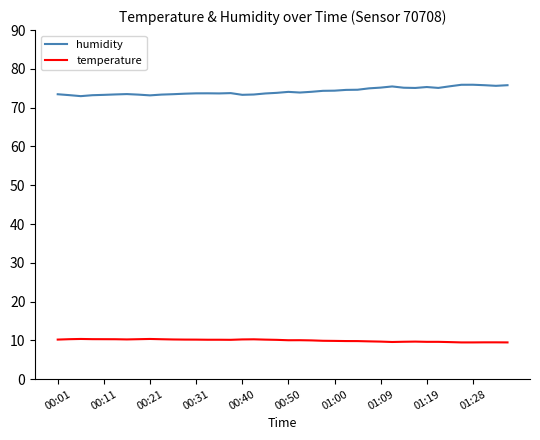

What is the highest value of the humidity series?

75.9